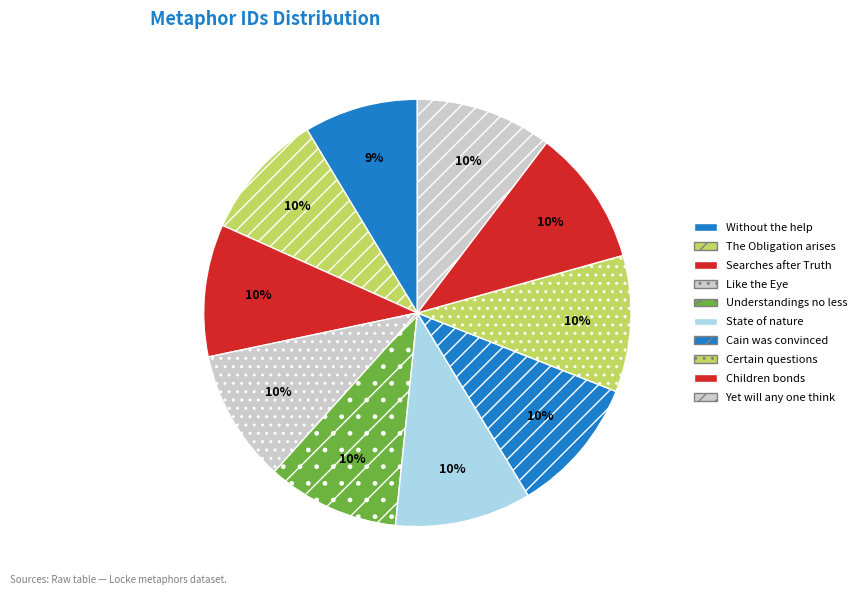

Rank the categories by value from lowest to highest.

Without the help and assistance, The Obligation arises, The Understanding searches after Truth, For the Understanding, like the Eye, We have our Understandings no less, The state of nature has a law, And Cain was so fully convinced, Of certain questions I myself can only, Children bonds of subjection, Yet will any one think